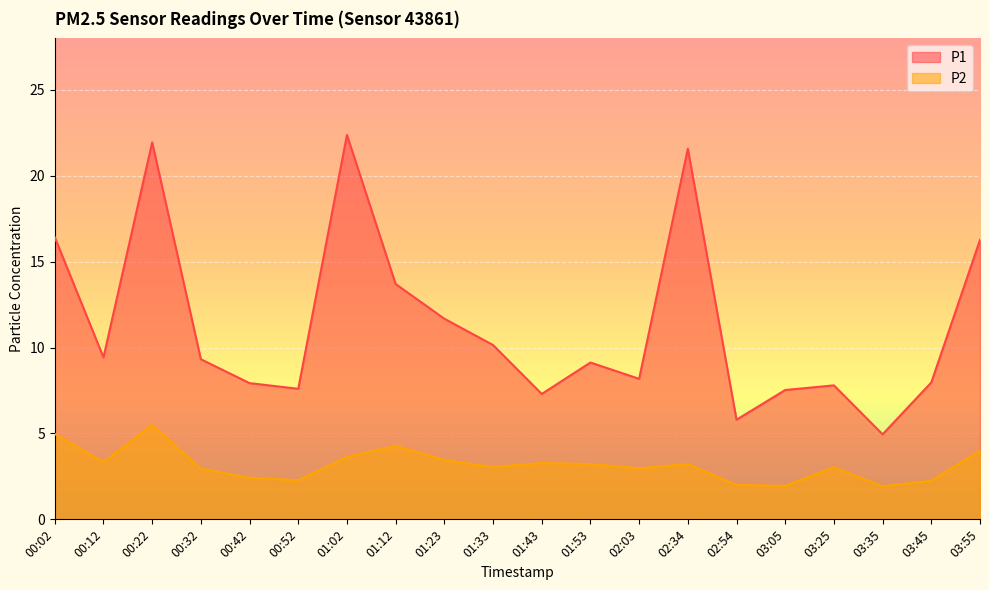

True or false: P2 and P1 intersect in this chart.

False